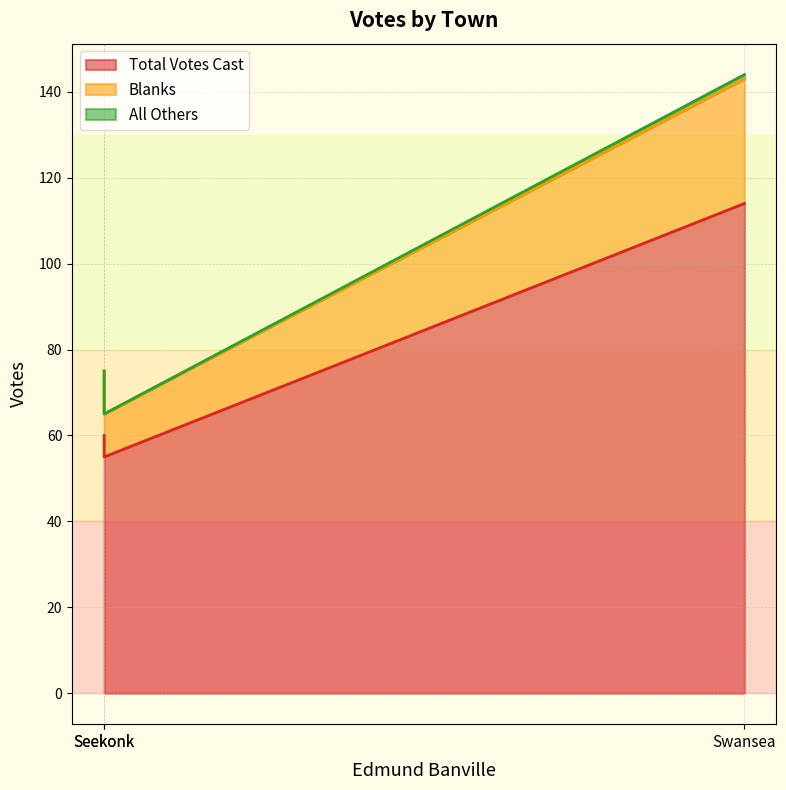

Does the chart have visible grid lines?

Yes